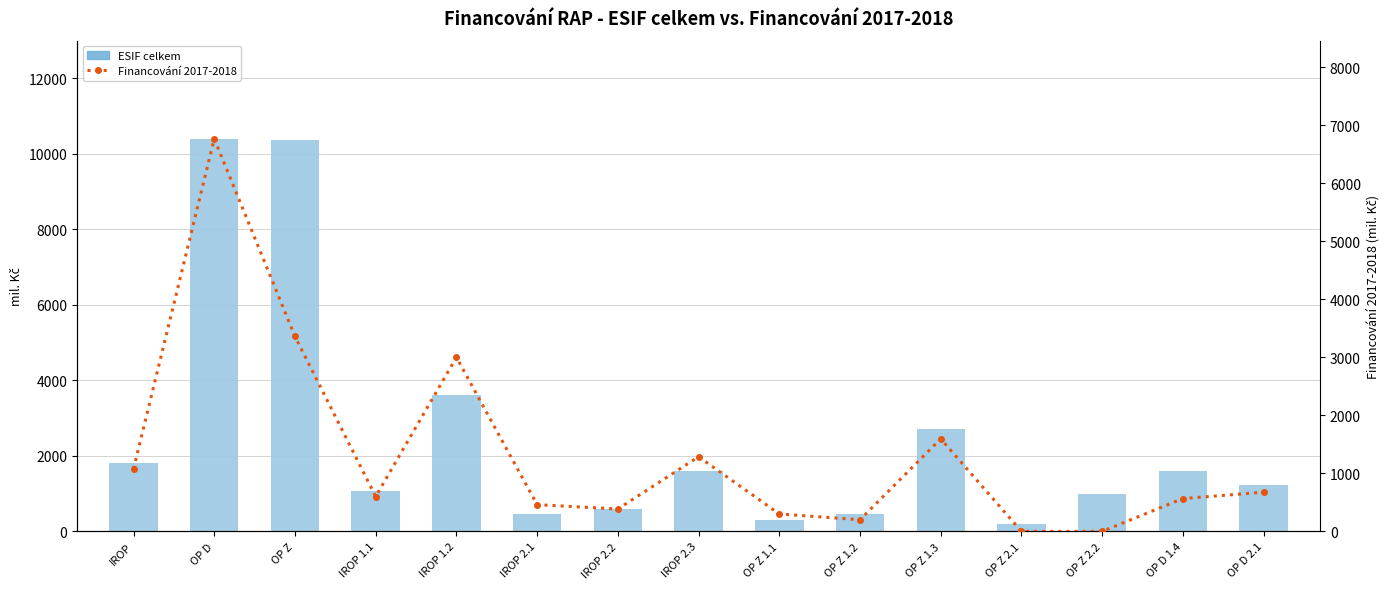

How many groups of bars are there?

15